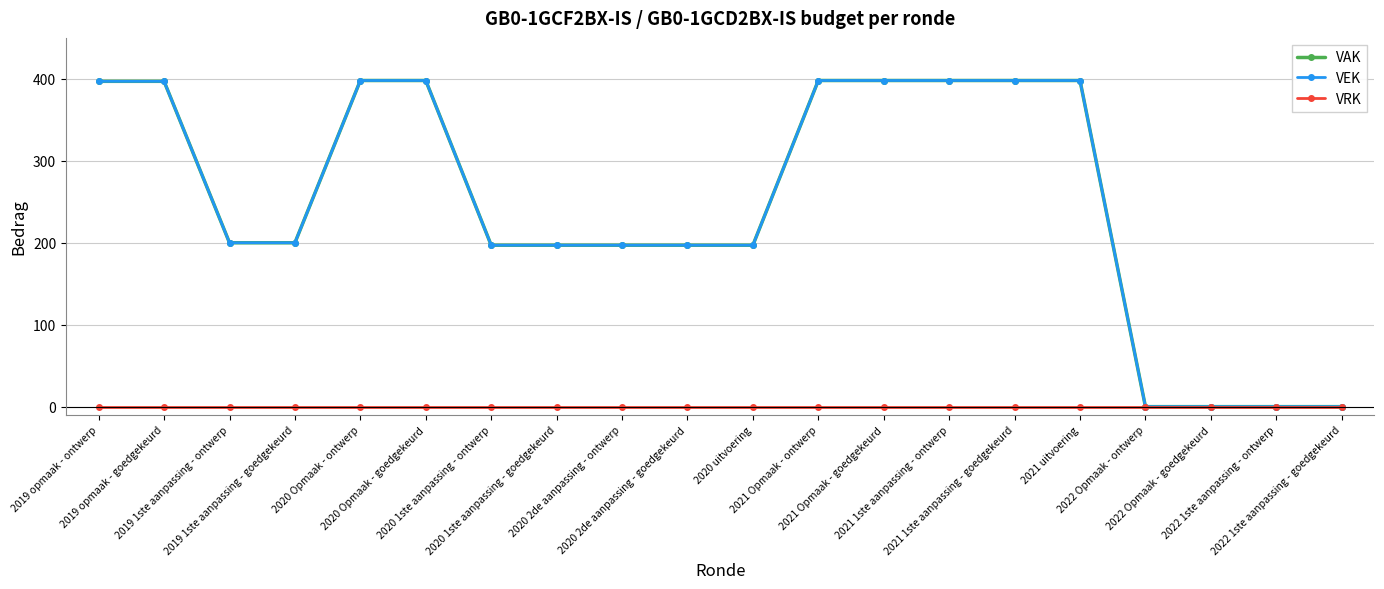

The value of VEK at 2020 1ste aanpassing - ontwerp is 106. True or false?

False